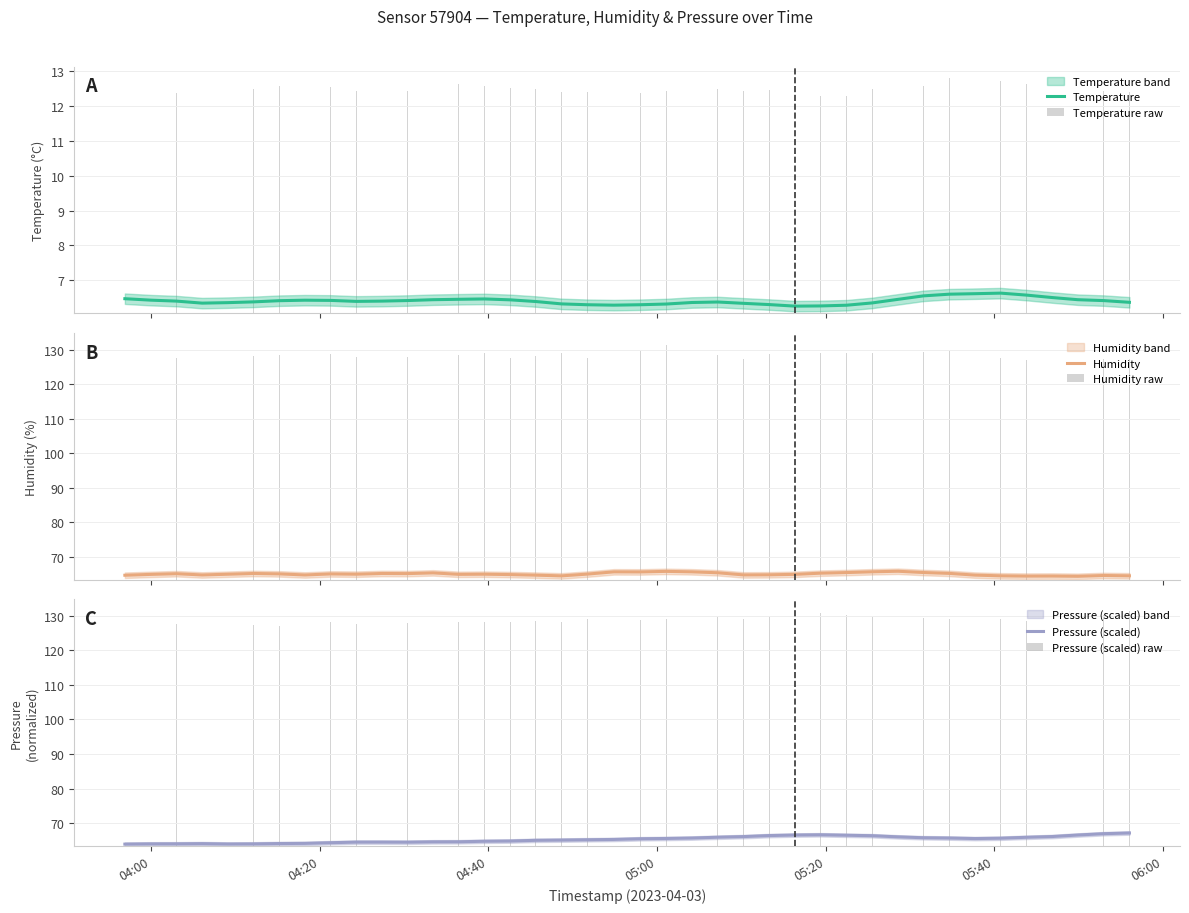

What is the average value of the Temperature raw series?

6.4